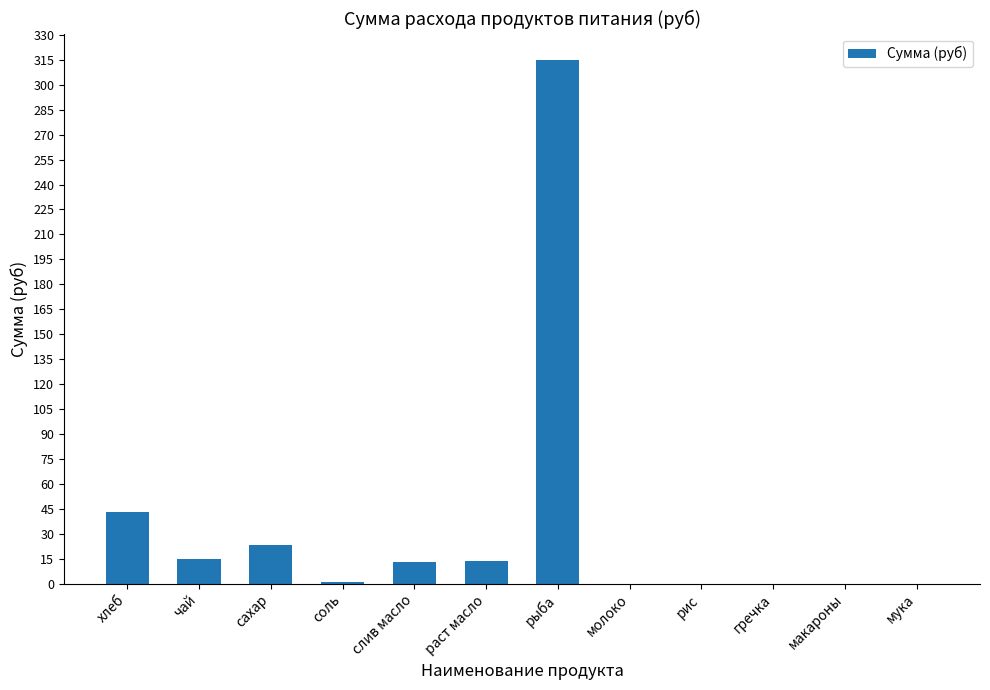

Which has a higher value, макароны or чай?

чай